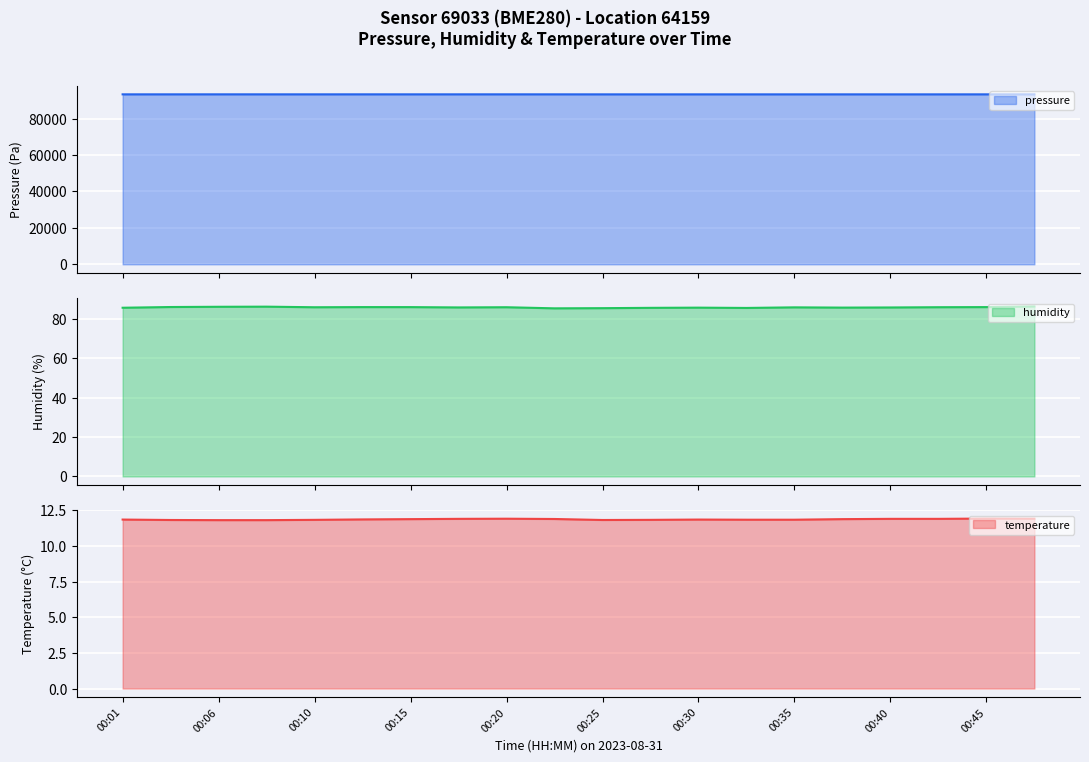

What is the approximate value of pressure at 00:06?

93378.7